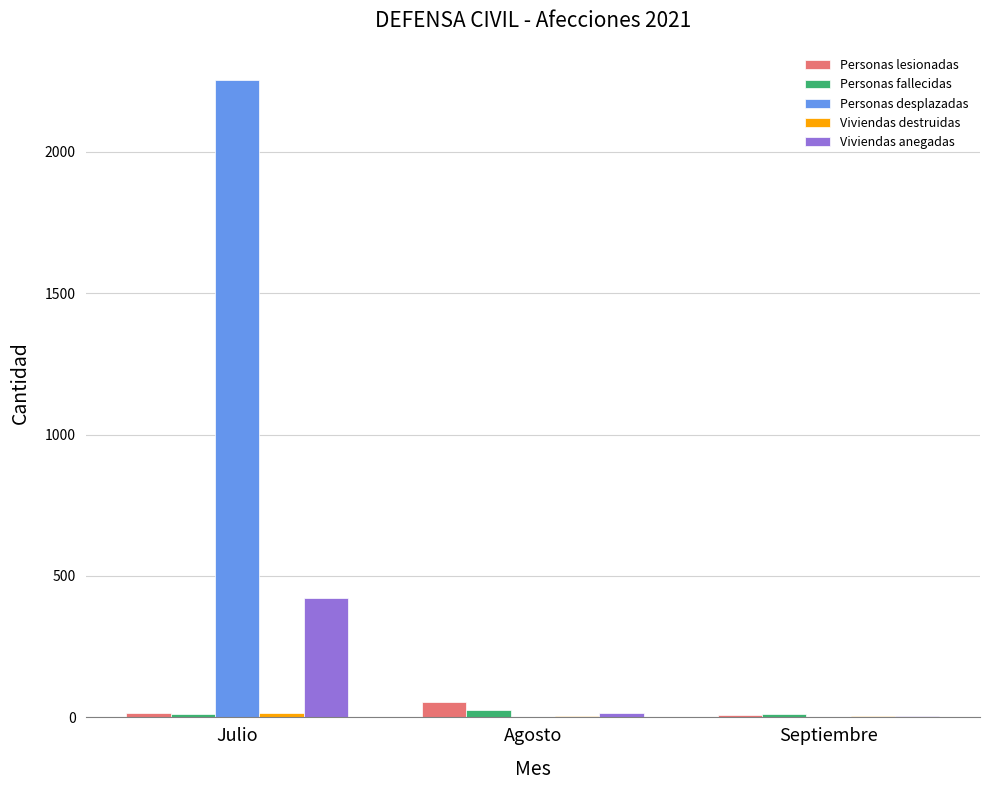

Where is Viviendas anegadas nearest to the value 213?

Agosto